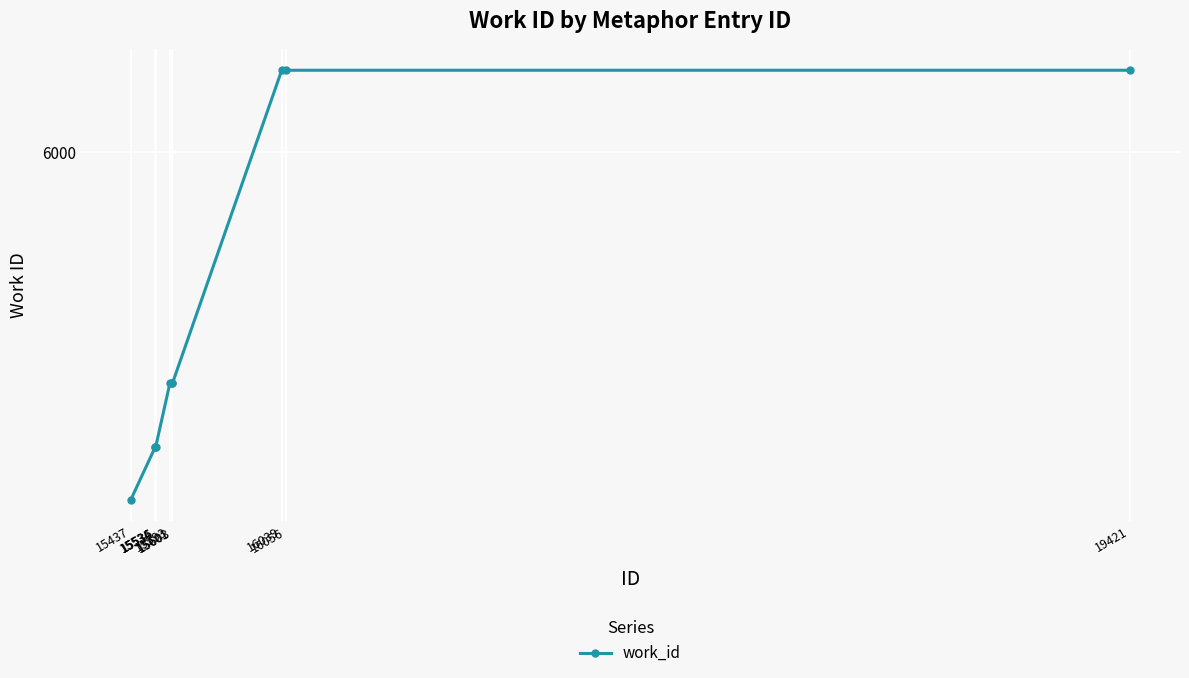

What is the value of the 6th point from the left?

5859